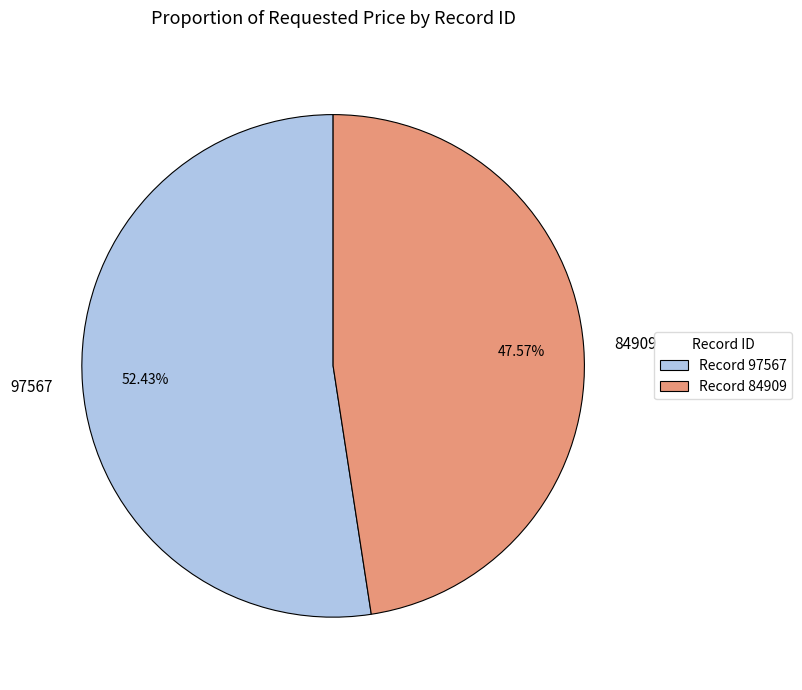

Is it true that 97567 is 60% of the pie?

False